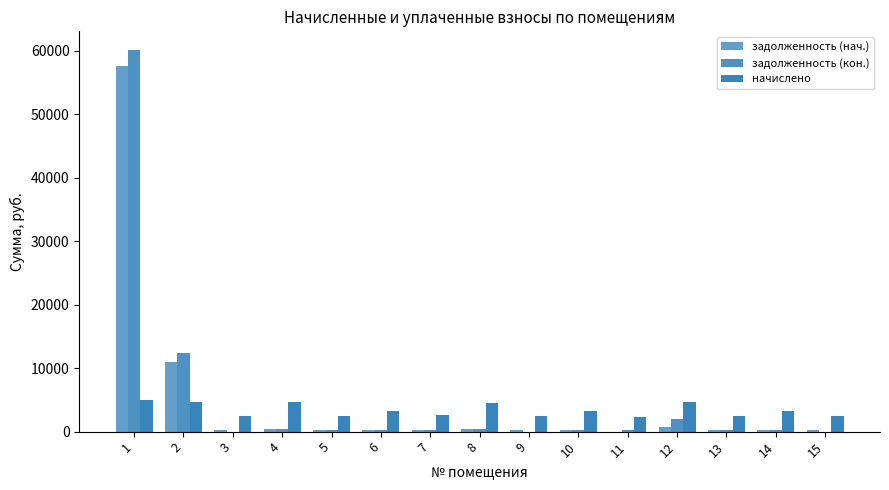

Which category has the lowest value in the задолженность (нач.) series?

11